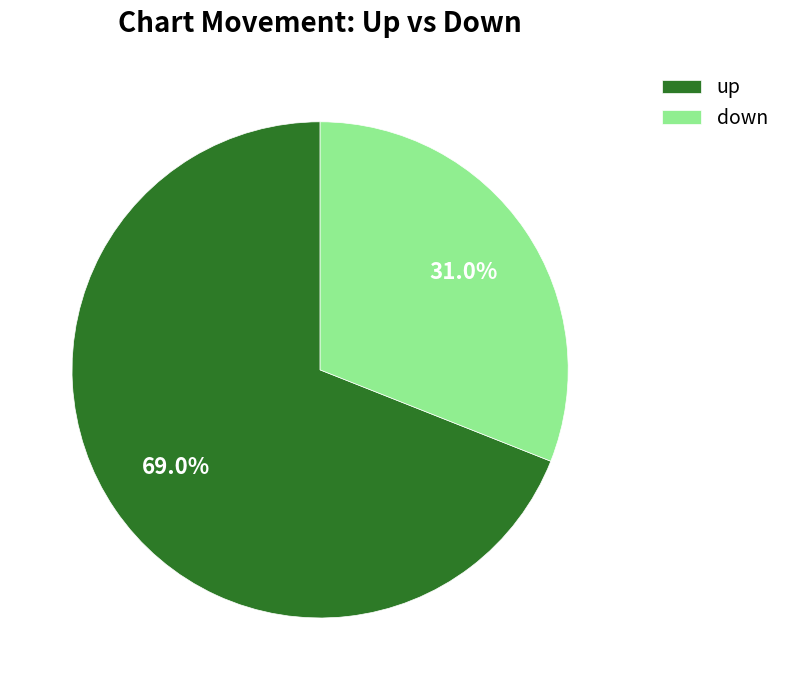

Which slice is the largest?

up